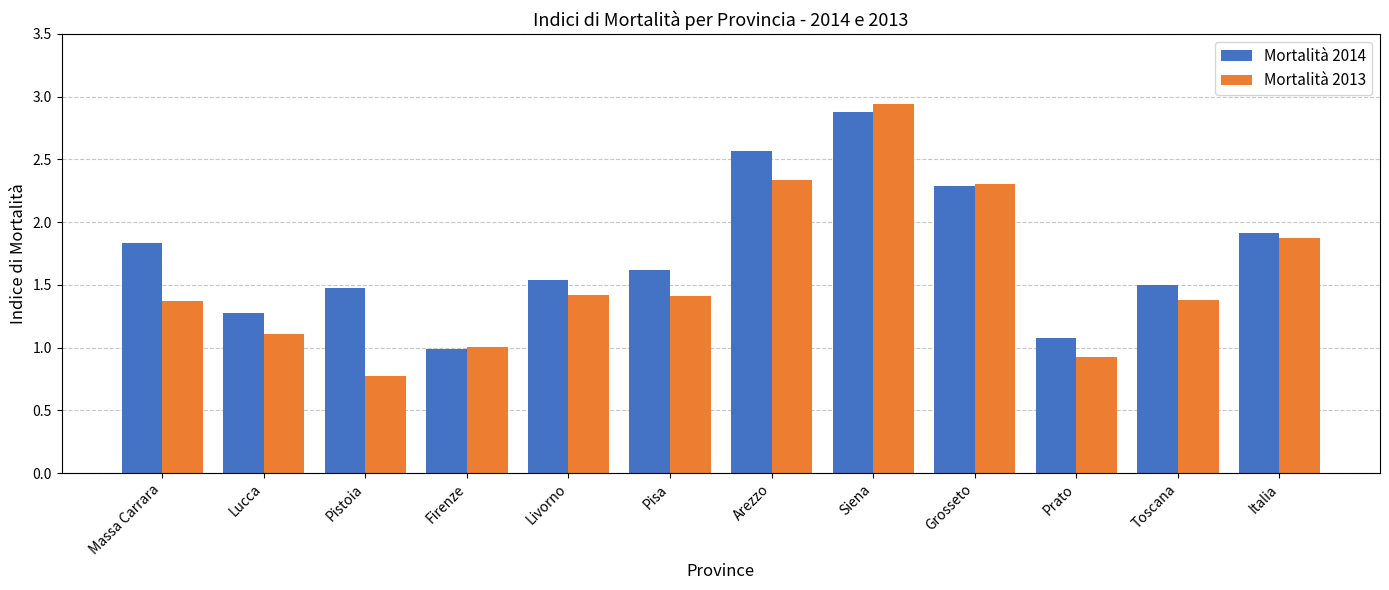

How many bars are there in each group?

2